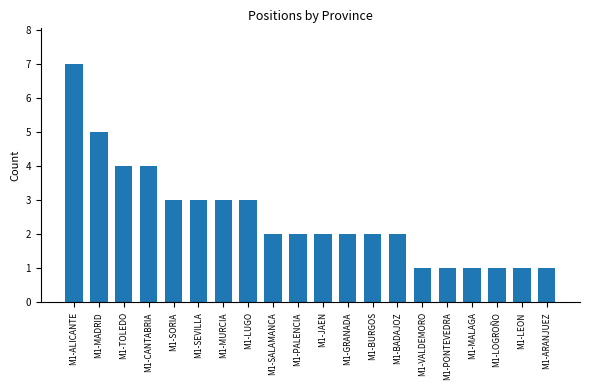

What is the sum of all values?

50